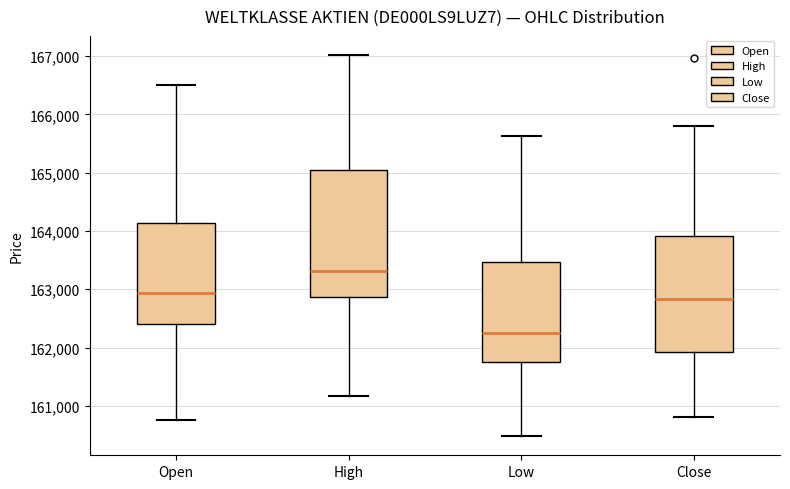

Which box is the tallest, from its lower edge to its upper edge?

High